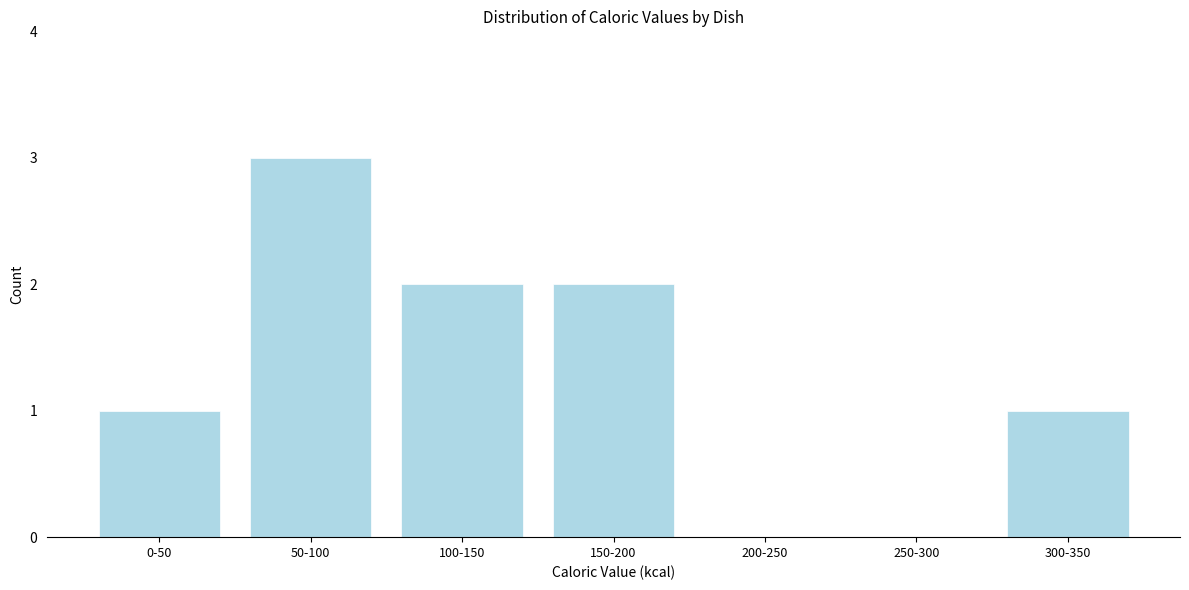

Reading right to left, transcribe all the data shown in this chart.

300-350=1	250-300=0	200-250=0	150-200=2	100-150=2	50-100=3	0-50=1